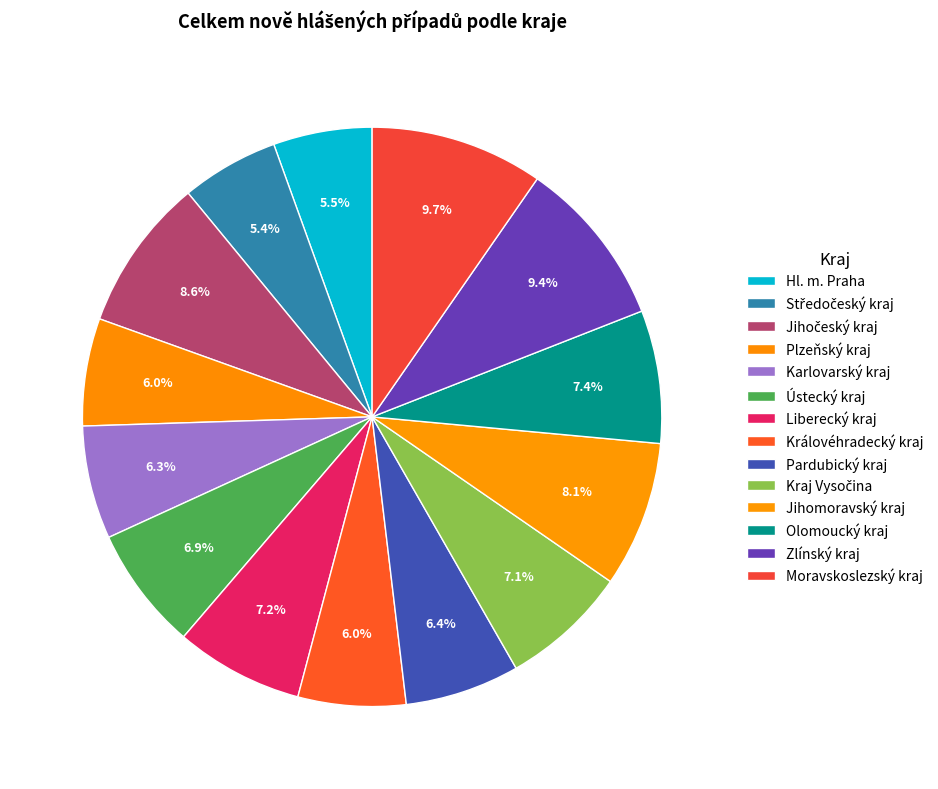

To the nearest percent, what is the difference between the largest and smallest slice percentages?

4%